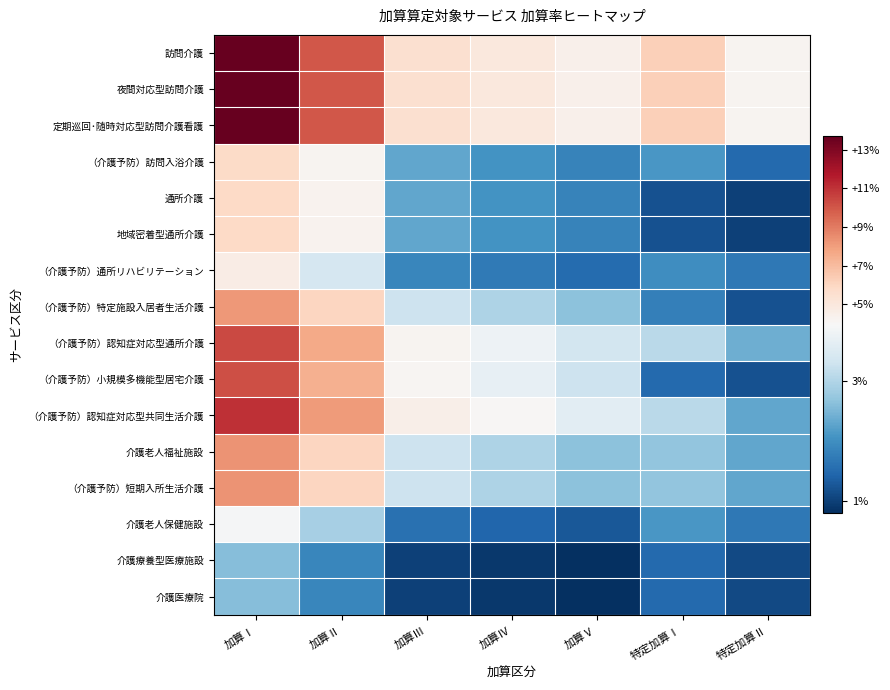

Reading left to right, list all the values displayed in this chart.

訪問介護: 加算Ⅰ=0.1	加算Ⅱ=0.1	加算Ⅲ=0.1	加算Ⅳ=0.0	加算Ⅴ=0.0	特定加算Ⅰ=0.1	特定加算Ⅱ=0.0
夜間対応型訪問介護: 加算Ⅰ=0.1	加算Ⅱ=0.1	加算Ⅲ=0.1	加算Ⅳ=0.0	加算Ⅴ=0.0	特定加算Ⅰ=0.1	特定加算Ⅱ=0.0
定期巡回･随時対応型訪問介護看護: 加算Ⅰ=0.1	加算Ⅱ=0.1	加算Ⅲ=0.1	加算Ⅳ=0.0	加算Ⅴ=0.0	特定加算Ⅰ=0.1	特定加算Ⅱ=0.0
（介護予防）訪問入浴介護: 加算Ⅰ=0.1	加算Ⅱ=0.0	加算Ⅲ=0.0	加算Ⅳ=0.0	加算Ⅴ=0.0	特定加算Ⅰ=0.0	特定加算Ⅱ=0.0
通所介護: 加算Ⅰ=0.1	加算Ⅱ=0.0	加算Ⅲ=0.0	加算Ⅳ=0.0	加算Ⅴ=0.0	特定加算Ⅰ=0.0	特定加算Ⅱ=0.0
地域密着型通所介護: 加算Ⅰ=0.1	加算Ⅱ=0.0	加算Ⅲ=0.0	加算Ⅳ=0.0	加算Ⅴ=0.0	特定加算Ⅰ=0.0	特定加算Ⅱ=0.0
（介護予防）通所リハビリテーション: 加算Ⅰ=0.0	加算Ⅱ=0.0	加算Ⅲ=0.0	加算Ⅳ=0.0	加算Ⅴ=0.0	特定加算Ⅰ=0.0	特定加算Ⅱ=0.0
（介護予防）特定施設入居者生活介護: 加算Ⅰ=0.1	加算Ⅱ=0.1	加算Ⅲ=0.0	加算Ⅳ=0.0	加算Ⅴ=0.0	特定加算Ⅰ=0.0	特定加算Ⅱ=0.0
（介護予防）認知症対応型通所介護: 加算Ⅰ=0.1	加算Ⅱ=0.1	加算Ⅲ=0.0	加算Ⅳ=0.0	加算Ⅴ=0.0	特定加算Ⅰ=0.0	特定加算Ⅱ=0.0
（介護予防）小規模多機能型居宅介護: 加算Ⅰ=0.1	加算Ⅱ=0.1	加算Ⅲ=0.0	加算Ⅳ=0.0	加算Ⅴ=0.0	特定加算Ⅰ=0.0	特定加算Ⅱ=0.0
（介護予防）認知症対応型共同生活介護: 加算Ⅰ=0.1	加算Ⅱ=0.1	加算Ⅲ=0.0	加算Ⅳ=0.0	加算Ⅴ=0.0	特定加算Ⅰ=0.0	特定加算Ⅱ=0.0
介護老人福祉施設: 加算Ⅰ=0.1	加算Ⅱ=0.1	加算Ⅲ=0.0	加算Ⅳ=0.0	加算Ⅴ=0.0	特定加算Ⅰ=0.0	特定加算Ⅱ=0.0
（介護予防）短期入所生活介護: 加算Ⅰ=0.1	加算Ⅱ=0.1	加算Ⅲ=0.0	加算Ⅳ=0.0	加算Ⅴ=0.0	特定加算Ⅰ=0.0	特定加算Ⅱ=0.0
介護老人保健施設: 加算Ⅰ=0.0	加算Ⅱ=0.0	加算Ⅲ=0.0	加算Ⅳ=0.0	加算Ⅴ=0.0	特定加算Ⅰ=0.0	特定加算Ⅱ=0.0
介護療養型医療施設: 加算Ⅰ=0.0	加算Ⅱ=0.0	加算Ⅲ=0.0	加算Ⅳ=0.0	加算Ⅴ=0.0	特定加算Ⅰ=0.0	特定加算Ⅱ=0.0
介護医療院: 加算Ⅰ=0.0	加算Ⅱ=0.0	加算Ⅲ=0.0	加算Ⅳ=0.0	加算Ⅴ=0.0	特定加算Ⅰ=0.0	特定加算Ⅱ=0.0